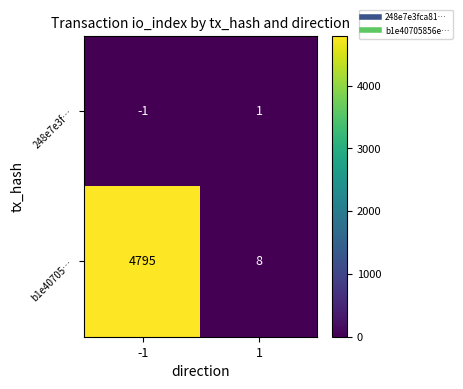

Read the b1e40705… value at -1, to the nearest 10.

4800